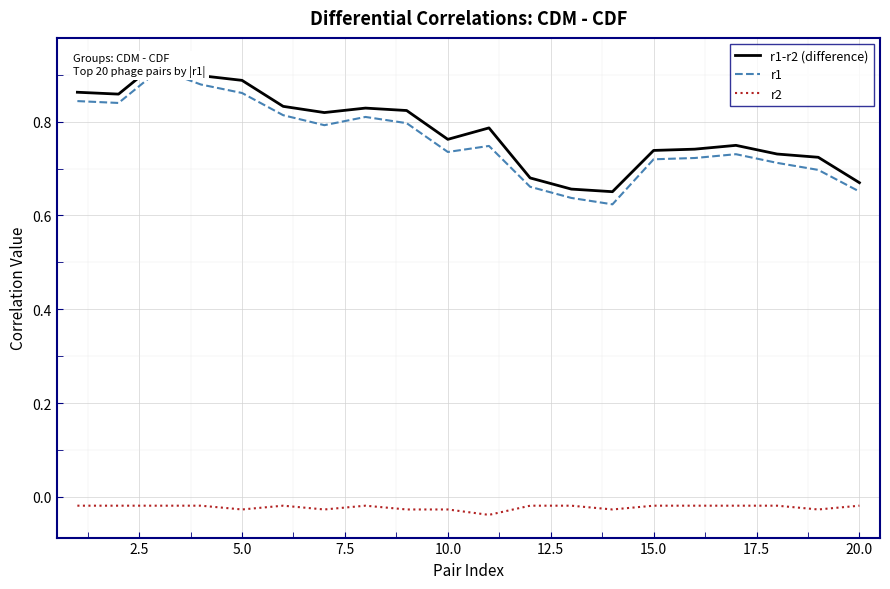

True or false: r1 and r2 intersect in this chart.

False